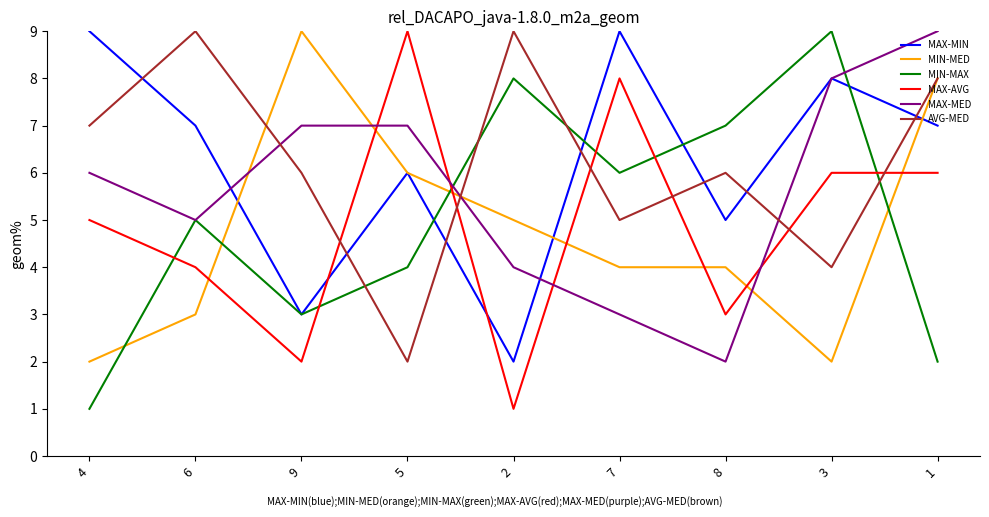

Is the value of MAX-MIN at 4 greater than the value of MAX-AVG at 6?

Yes